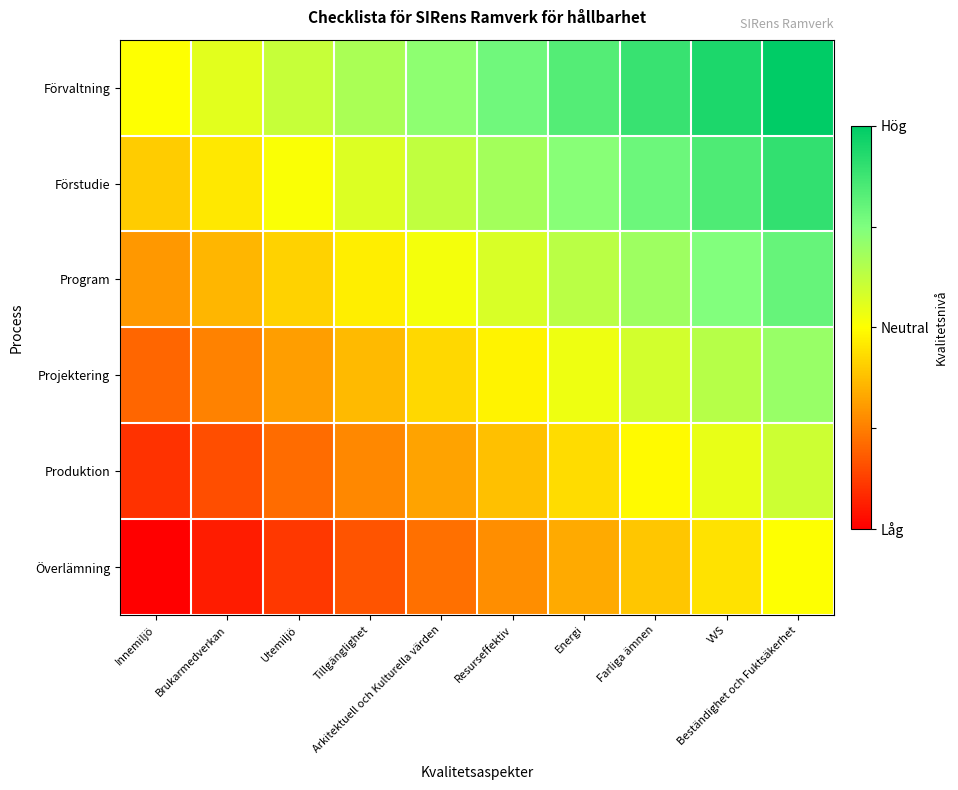

List the series in order of their overall mean, highest first.

Förvaltning, Förstudie, Program, Projektering, Produktion, Överlämning